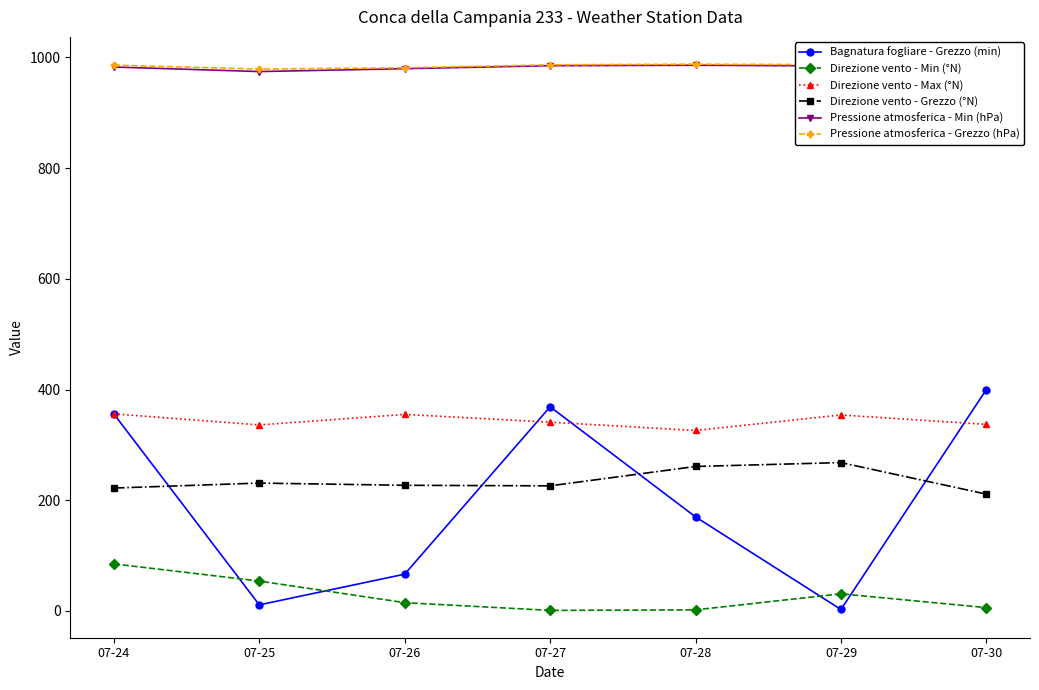

True or false: Direzione vento - Max (°N) has a value of 605.0 at 07-30.

False